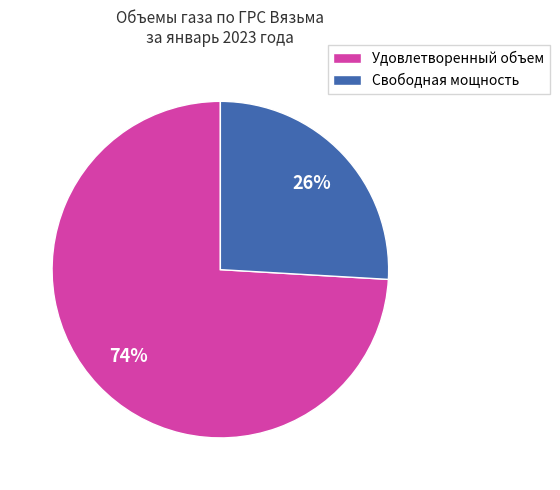

Is the sum of Удовлетворенный объем and Свободная мощность greater than half?

Yes